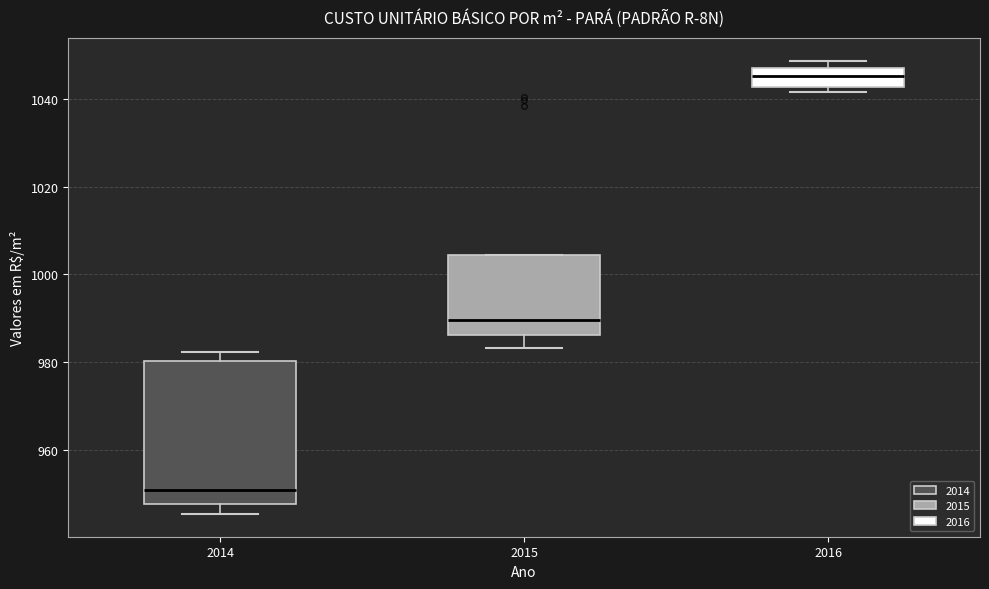

Comparing the boxes themselves (not the whiskers), which one is the tallest?

2014